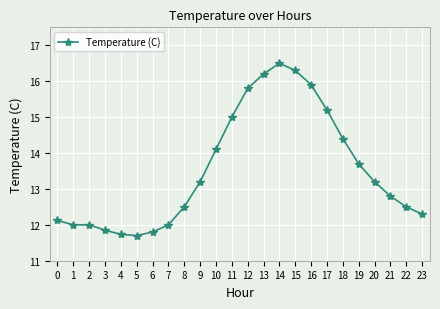

What is the difference between the second highest and second lowest values?

4.6